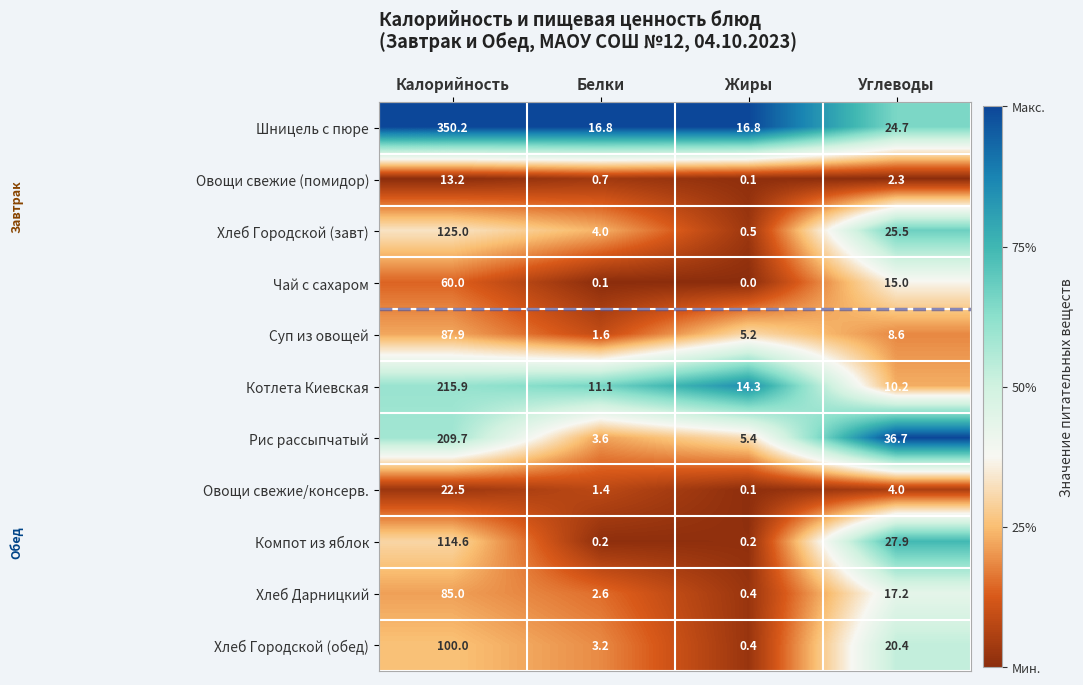

What is the average value of the Хлеб Дарницкий series?

26.3